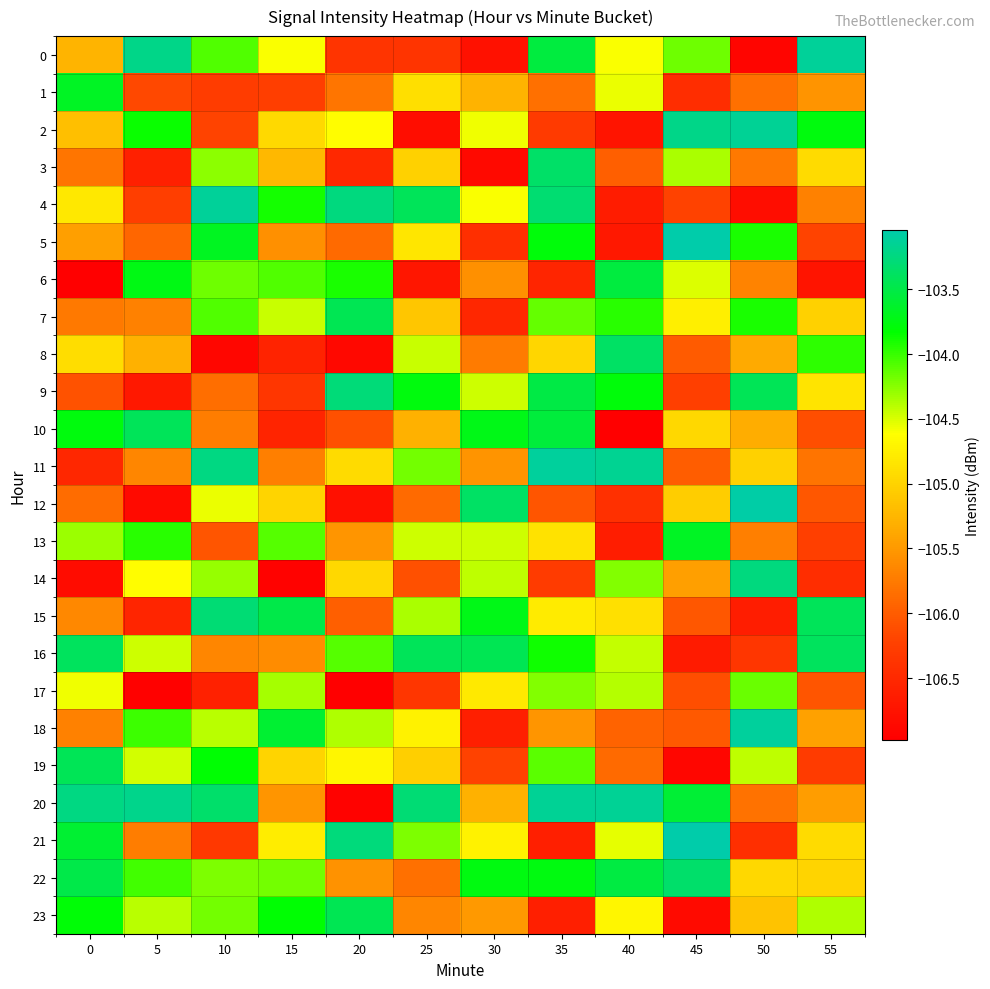

Which series changed the most between 15 and 25?

6